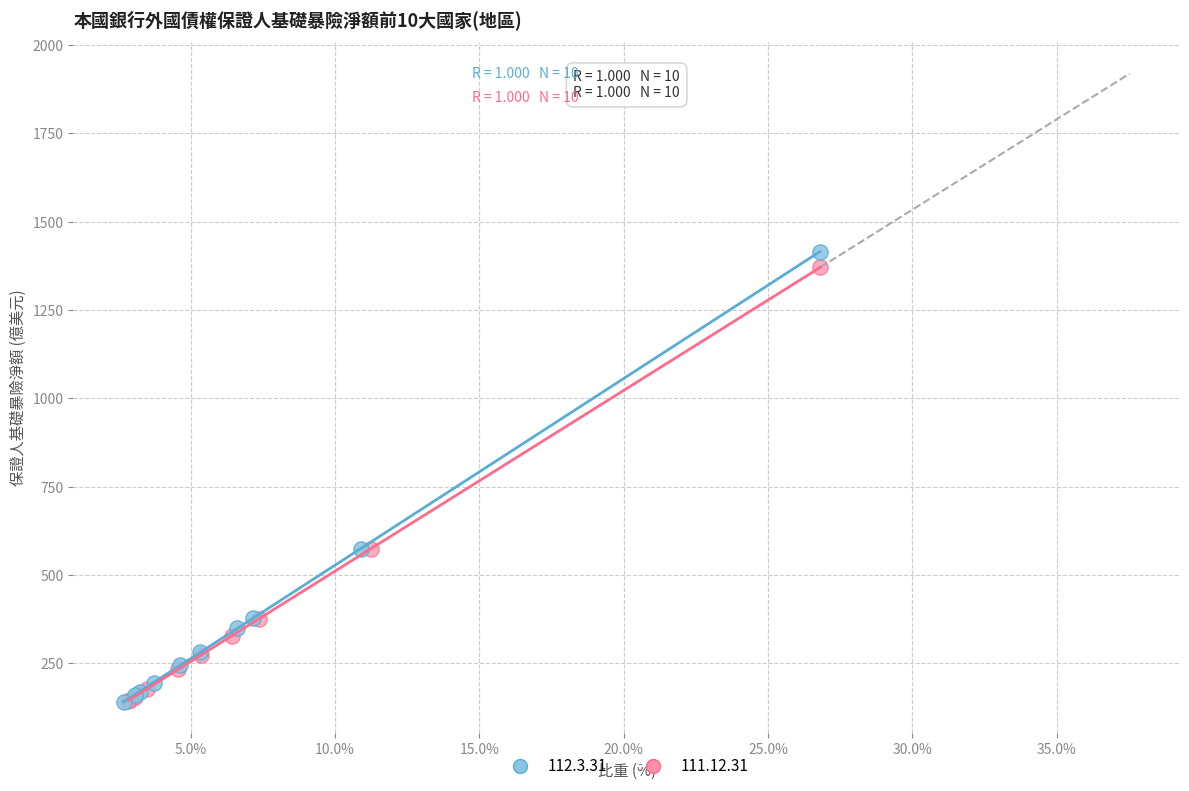

Which series has the largest Y range (max minus min)?

112.3.31